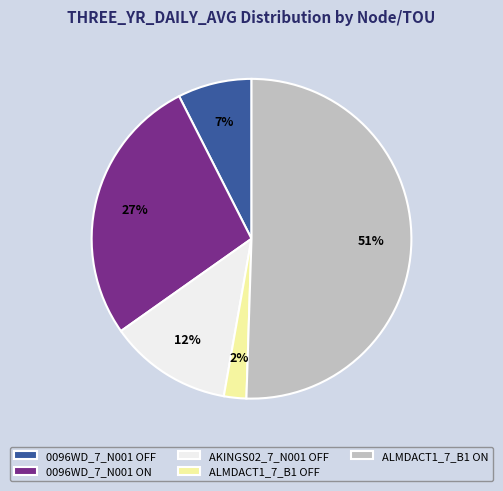

Do ALMDACT1_7_B1 ON and 0096WD_7_N001 OFF together represent more than half of the pie?

Yes